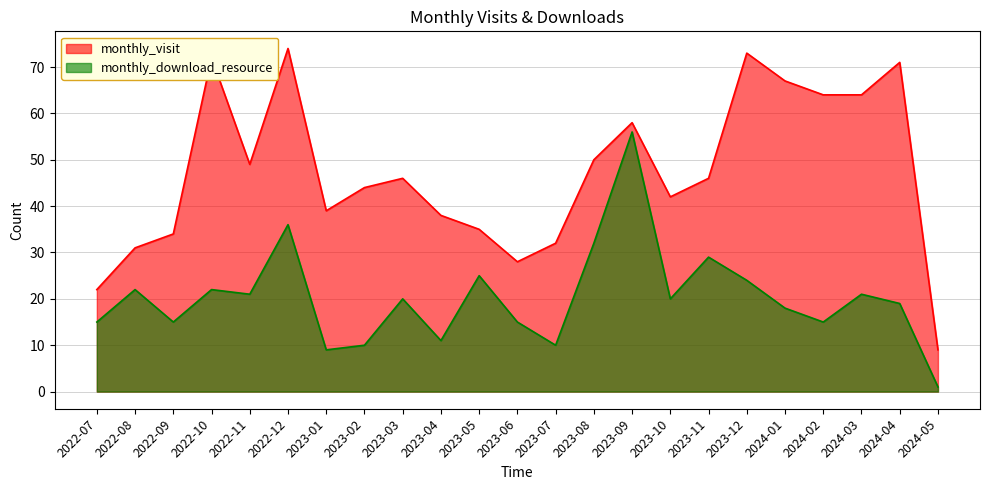

What position from the left is 2024-05?

23